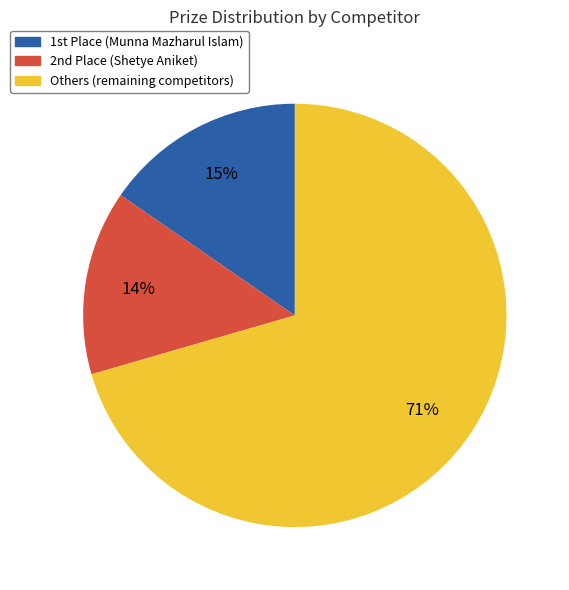

To the nearest percent, what is the average slice percentage?

33%